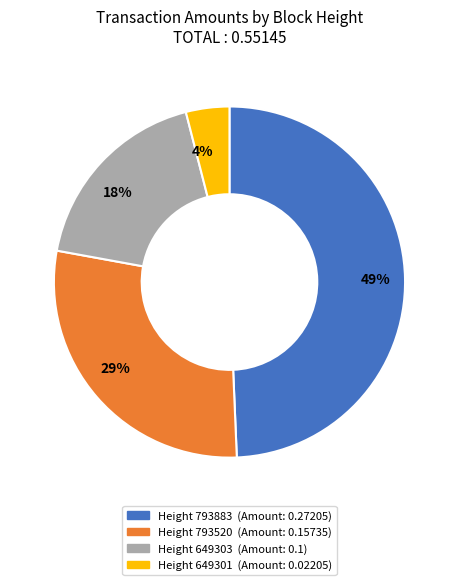

What percentage is the 18% slice, to the nearest percent?

18%